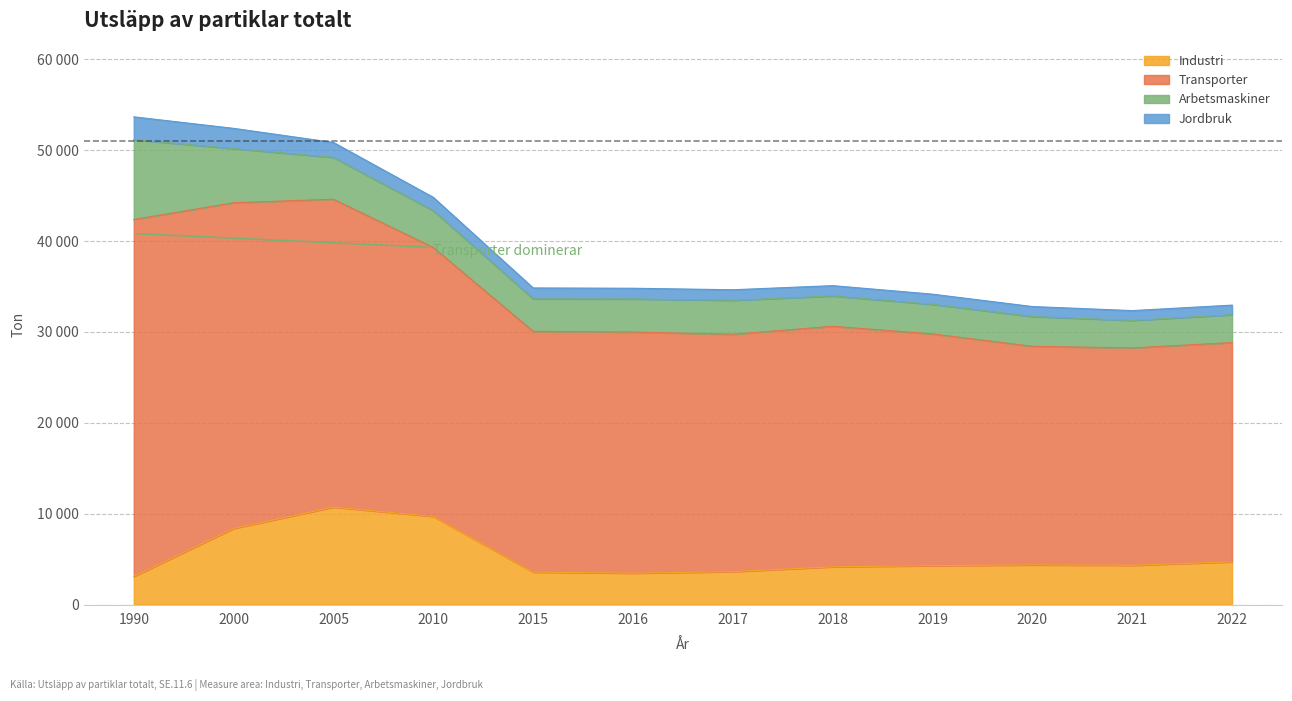

What is the difference between the maximum and minimum values in the Transporter series?

15356.7